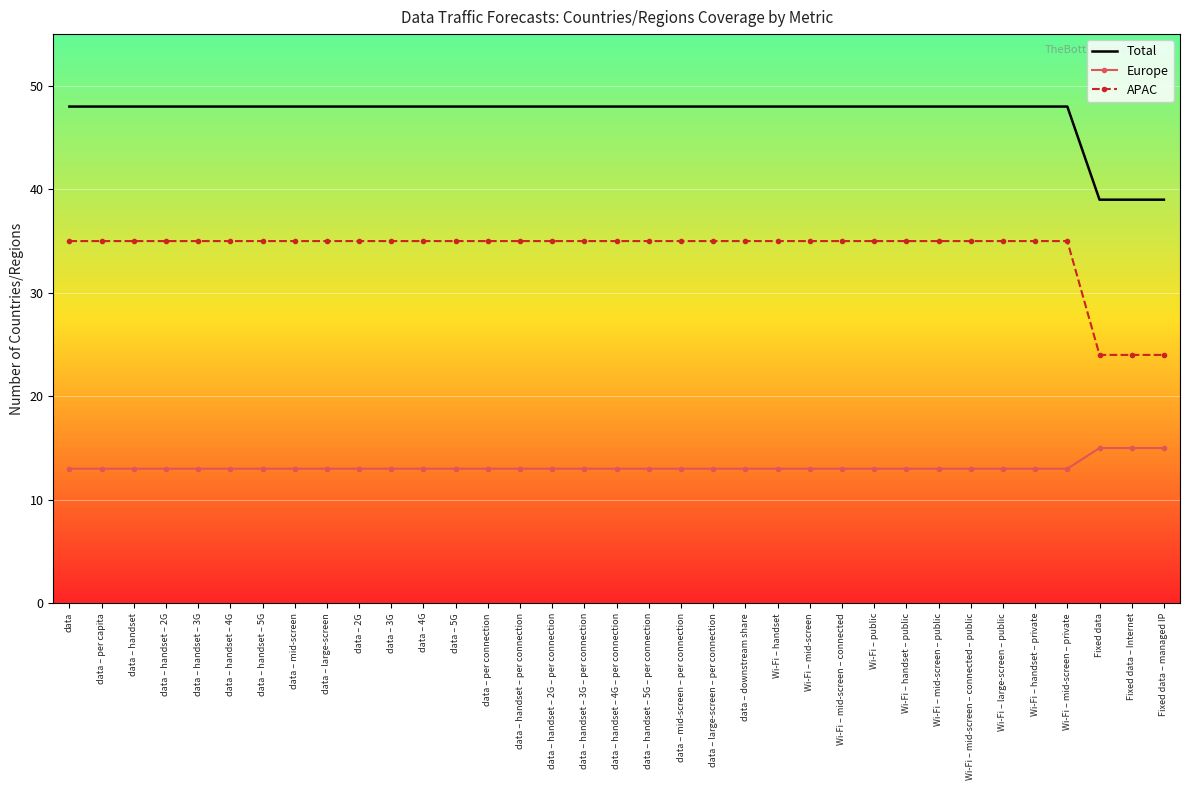

Which series has the largest total across all categories?

Total